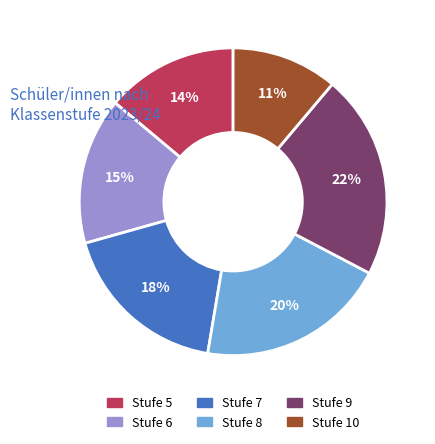

To the nearest percent, what portion does Stufe 10 represent?

11%